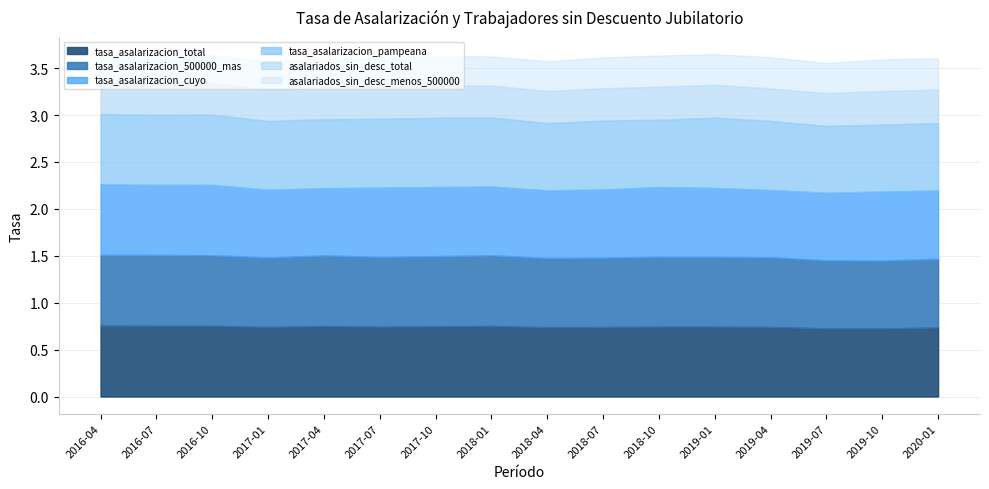

Does the chart have visible grid lines?

Yes